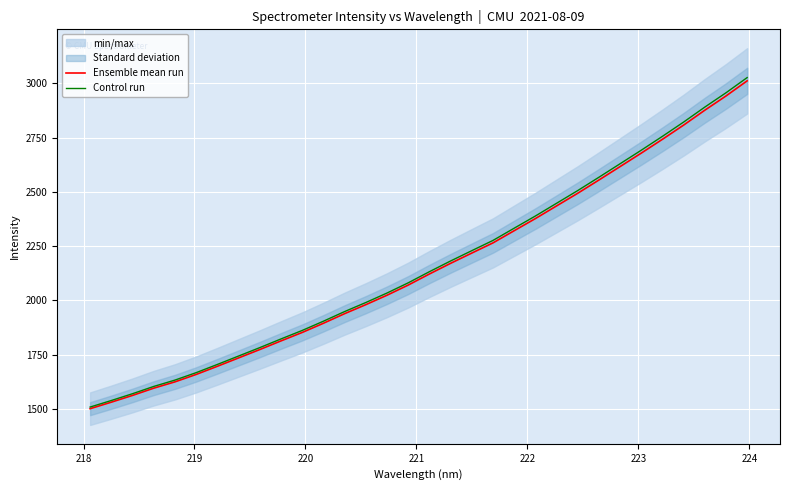

True or false: Control run and Ensemble mean run intersect in this chart.

False